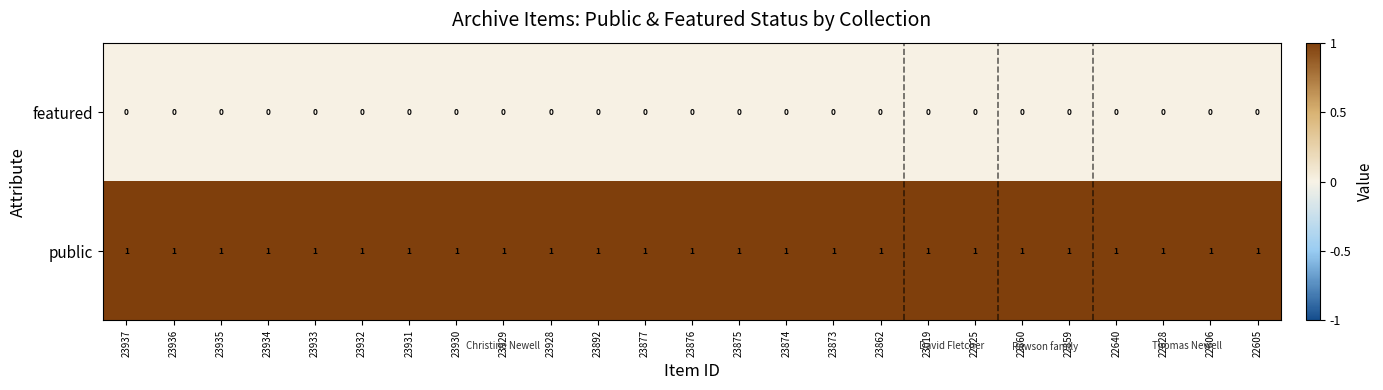

True or false: public has a value of 1 at 23934.

True